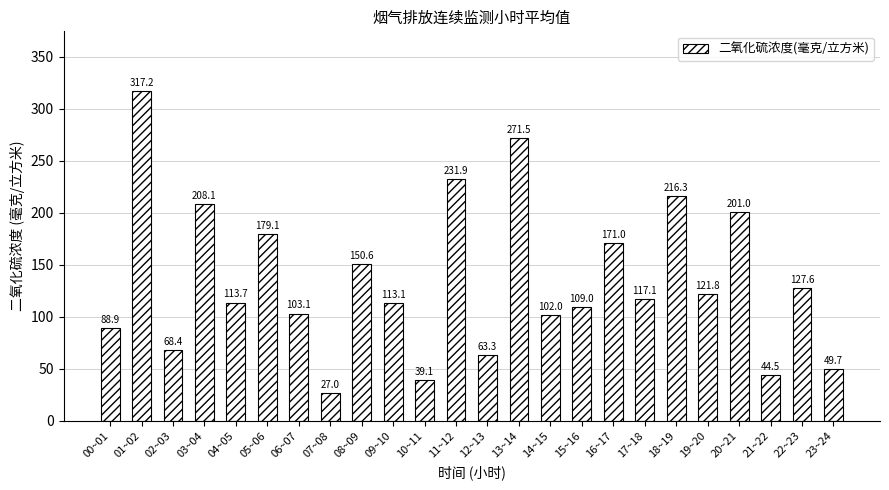

Reading left to right, what are all the values shown in this chart?

00~01=88.9	01~02=317.2	02~03=68.4	03~04=208.1	04~05=113.7	05~06=179.1	06~07=103.1	07~08=27.0	08~09=150.6	09~10=113.1	10~11=39.1	11~12=231.9	12~13=63.3	13~14=271.5	14~15=102.0	15~16=109.0	16~17=171.0	17~18=117.1	18~19=216.3	19~20=121.8	20~21=201.0	21~22=44.5	22~23=127.6	23~24=49.7